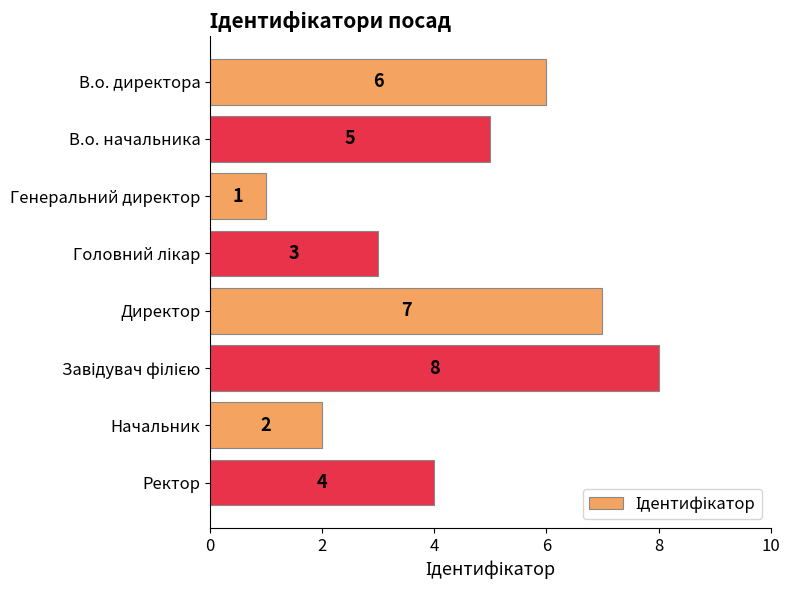

Which has a higher value, Ректор or Генеральний директор?

Ректор